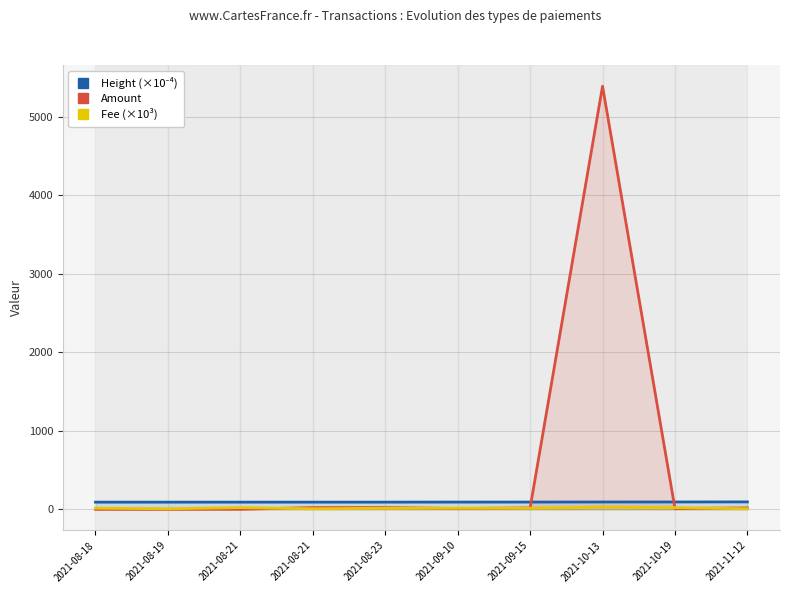

The Fee (×10³) series shows 22.1 at 2021-08-21. True or false?

True